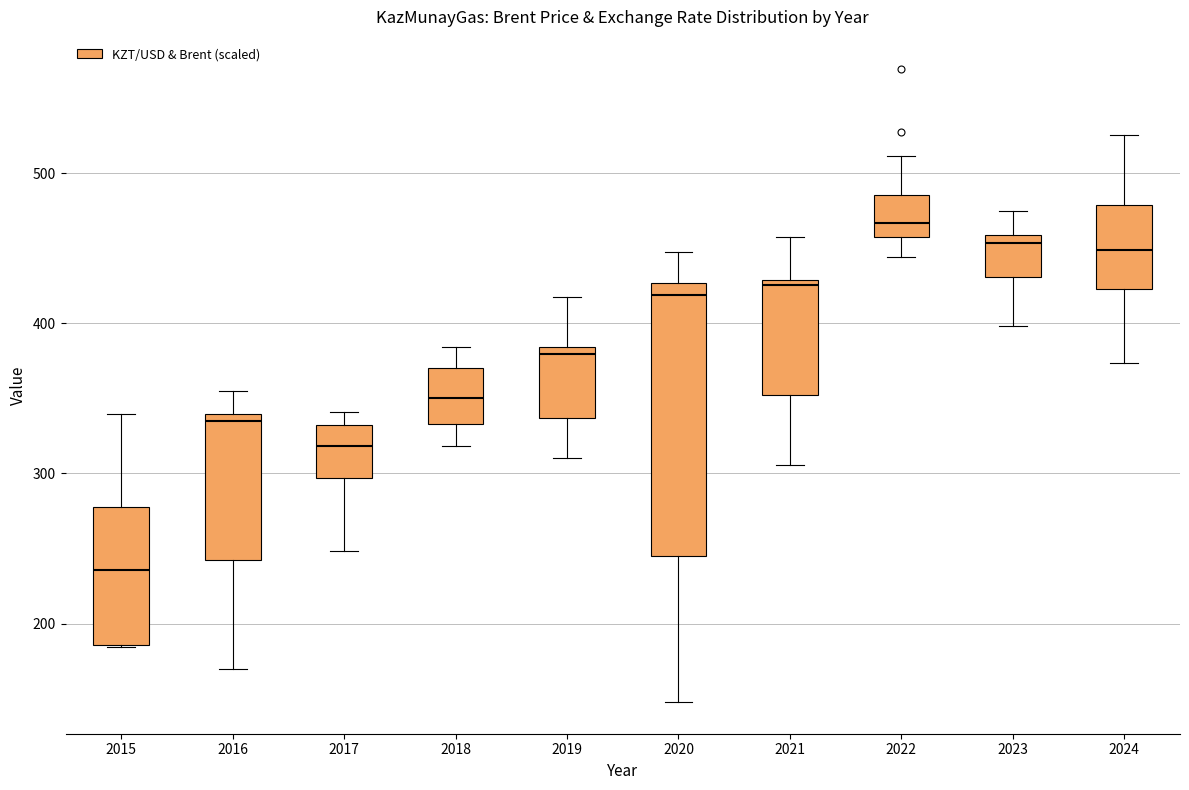

Reading left to right, read every box against the y-axis: the position of its median line, the range the box covers, and the ends of its whiskers. The values are not printed on the chart, so give them approximately, as read against the axis.

2015: median 240, box 190 to 280, whiskers 180 to 340
2016: median 340 (just below the box's upper edge), box 240 to 340, whiskers 170 to 360
2017: median 320, box 300 to 330, whiskers 250 to 340
2018: median 350, box 330 to 370, whiskers 320 to 380
2019: median 380 (just below the box's upper edge), box 340 to 380, whiskers 310 to 420
2020: median 420, box 250 to 430, whiskers 150 to 450
2021: median 430 (just below the box's upper edge), box 350 to 430, whiskers 310 to 460
2022: median 470, box 460 to 490, whiskers 440 to 510
2023: median 450, box 430 to 460, whiskers 400 to 470
2024: median 450, box 420 to 480, whiskers 370 to 530